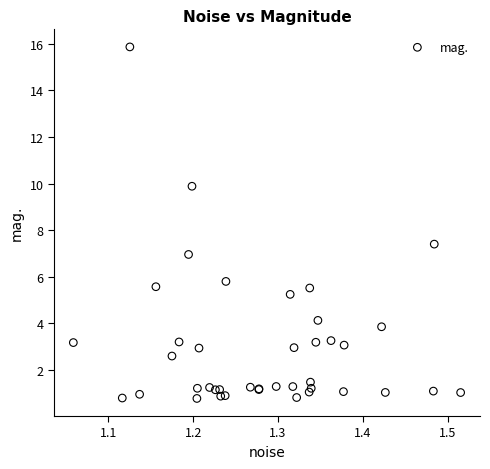

What Y value in the scatter plot is closest to 8?

7.4